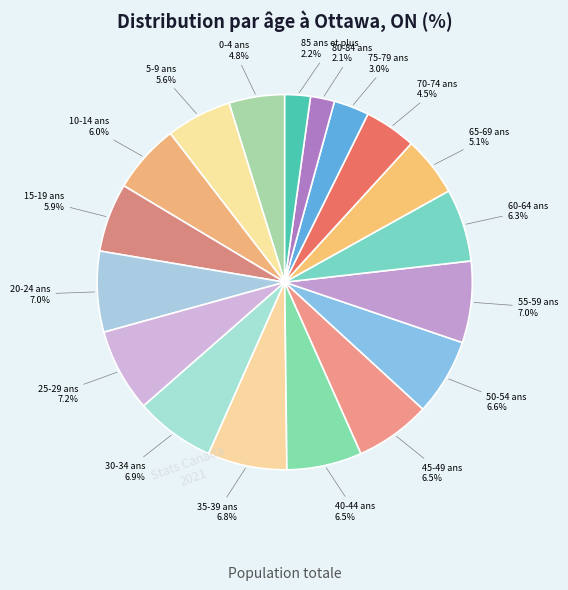

Count the number of slices in the pie.

18